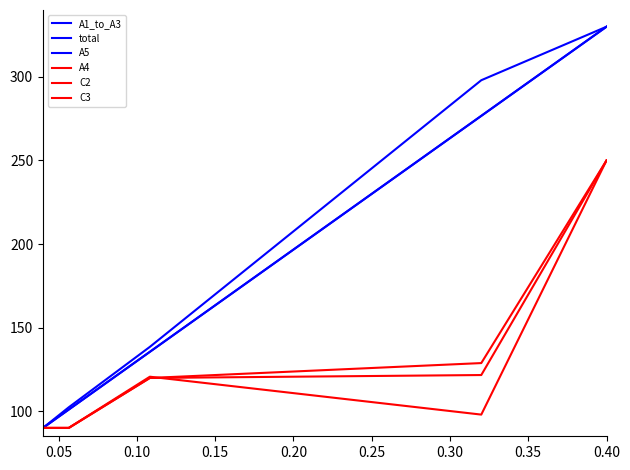

Is this an area chart (filled region under the line)?

No